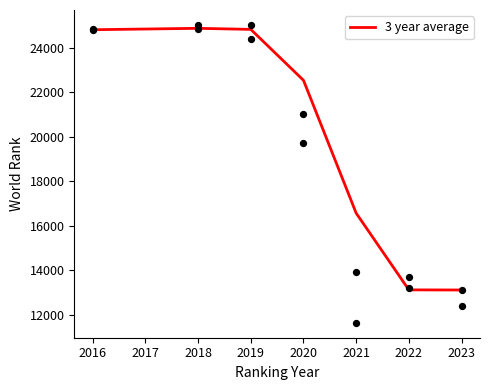

The 3 year average series shows 33198.6 at 2019. True or false?

False